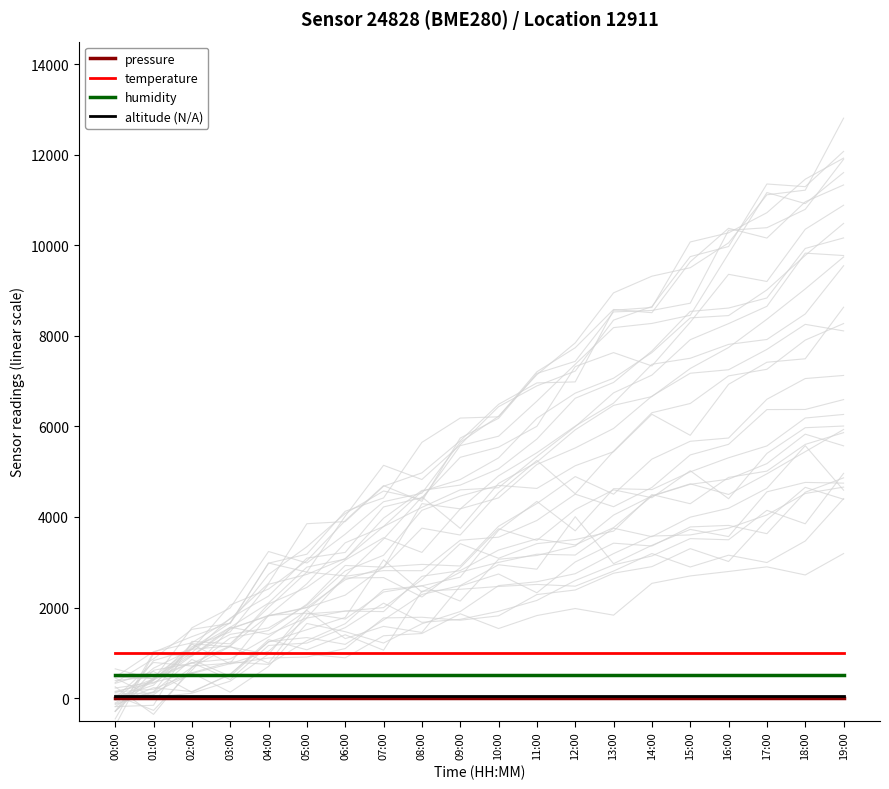

At which label is pressure closest to 0?

00:00